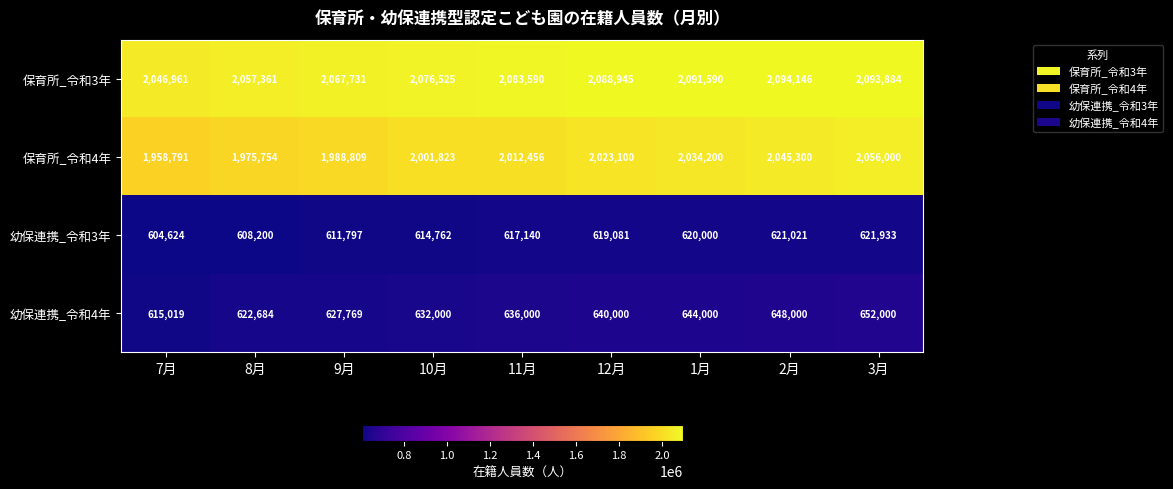

Count the number of data series in this chart.

4